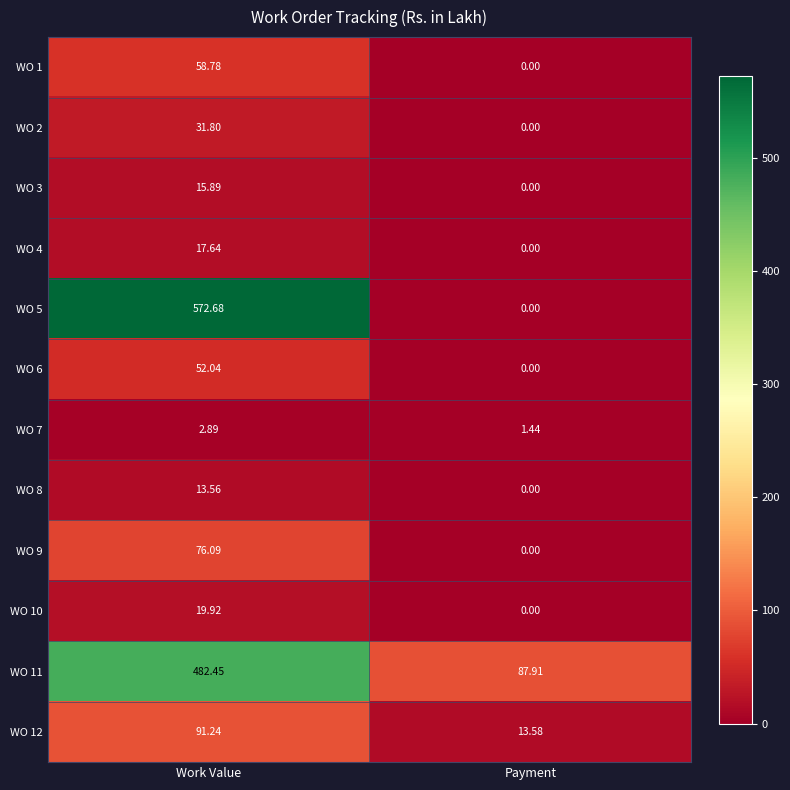

At which category is the sum across all series the highest?

Work Value